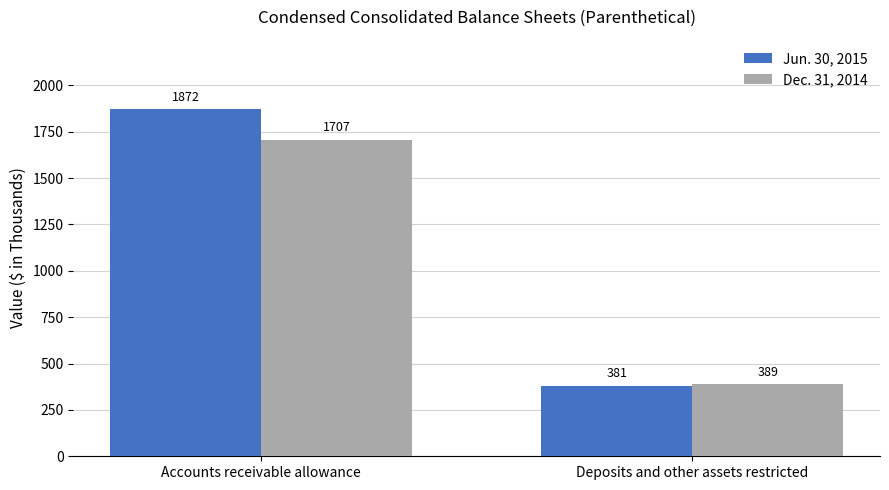

How many values in the Dec. 31, 2014 series are below 1707?

1